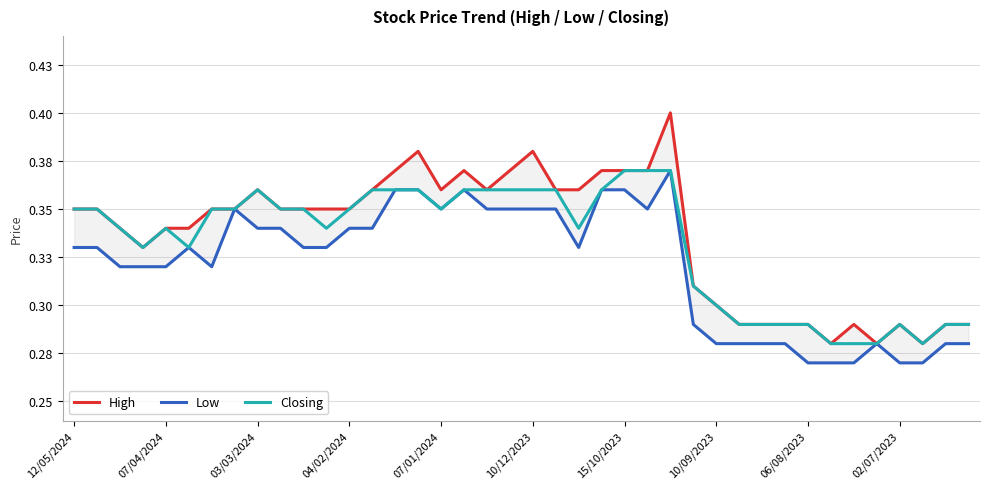

What is the sum of all High values?

13.5